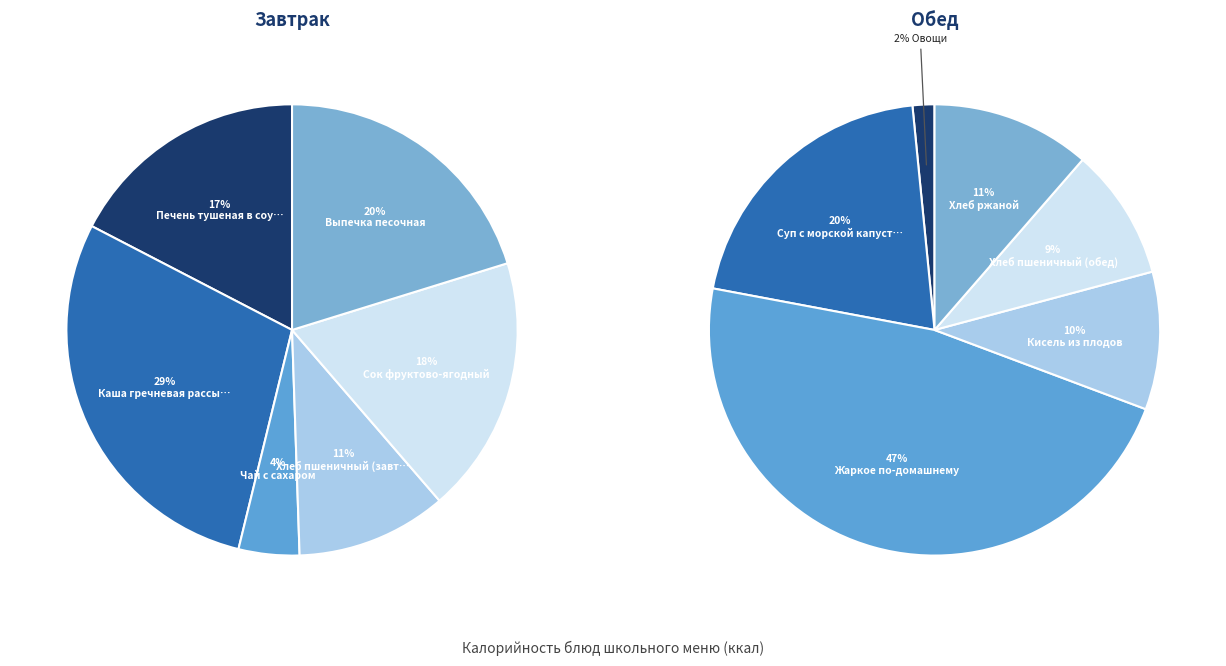

Which has a higher value, Хлеб пшеничный (обед) or Жаркое по-домашнему?

Жаркое по-домашнему